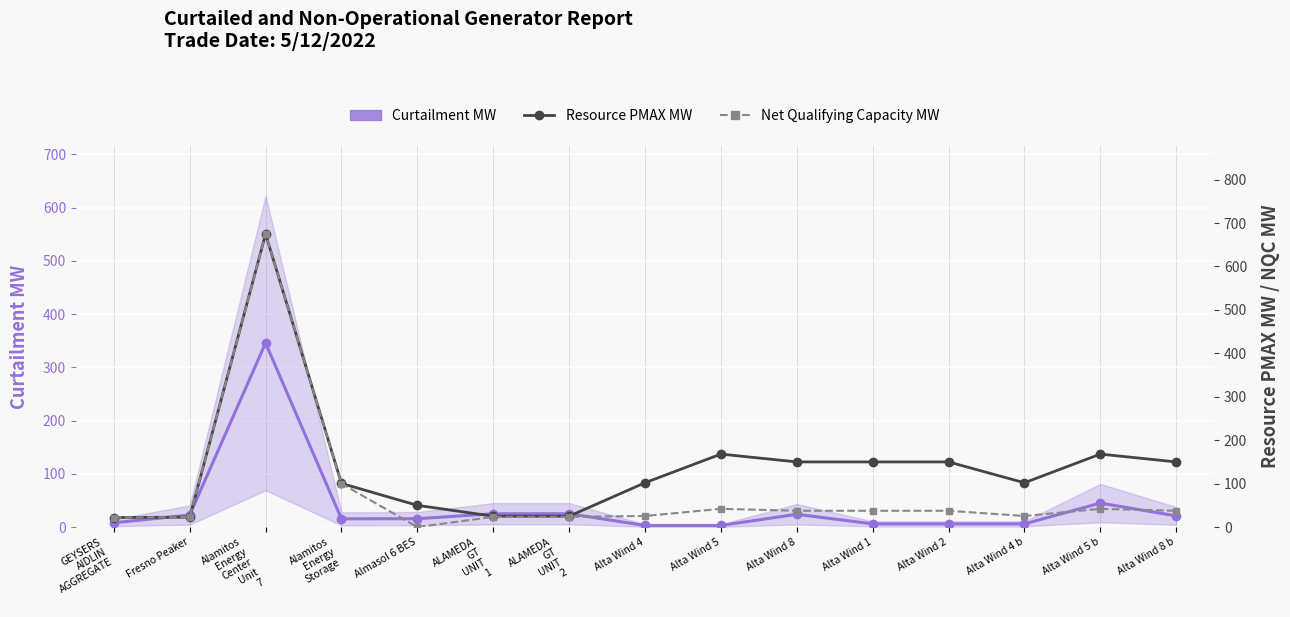

How many lines are shown in the chart?

3